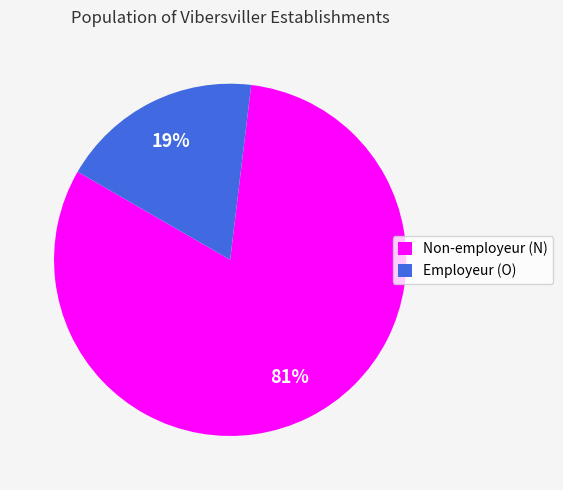

Is it true that Employeur (O) is 32% of the pie?

False